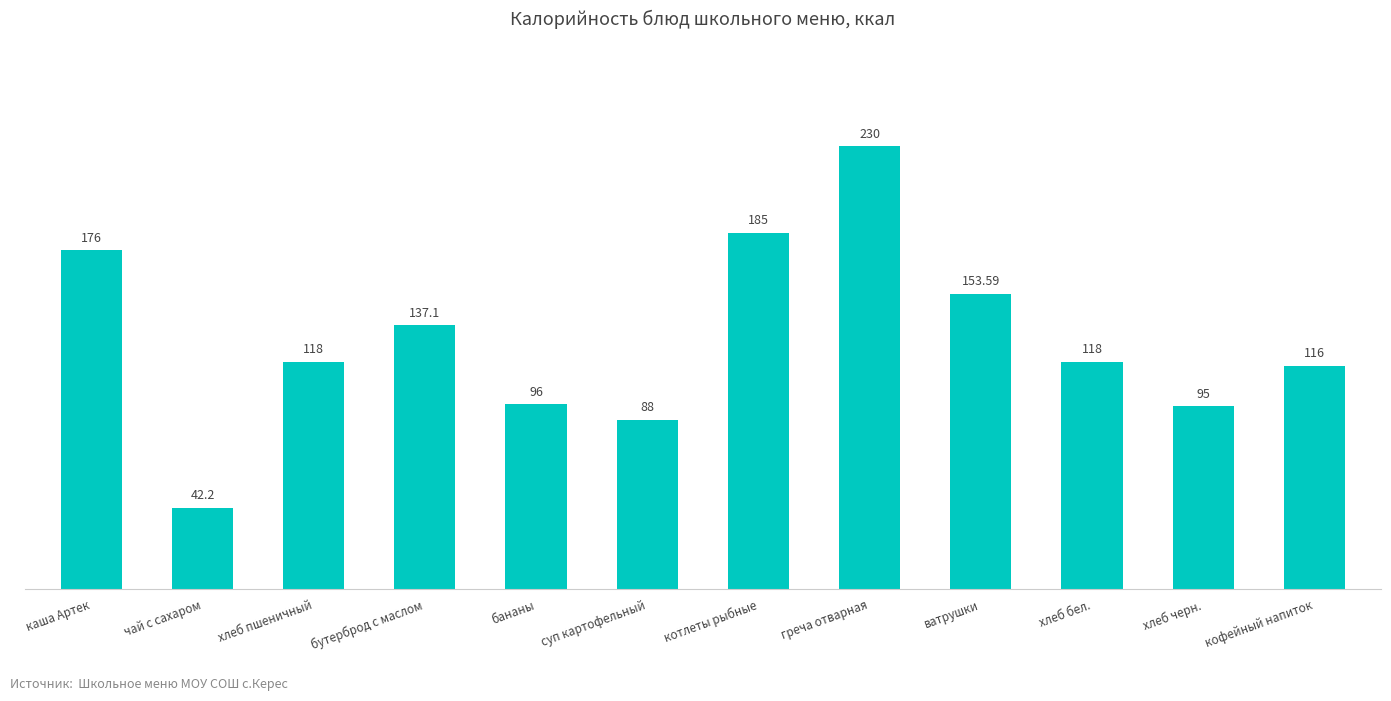

What is the smallest value displayed?

42.2